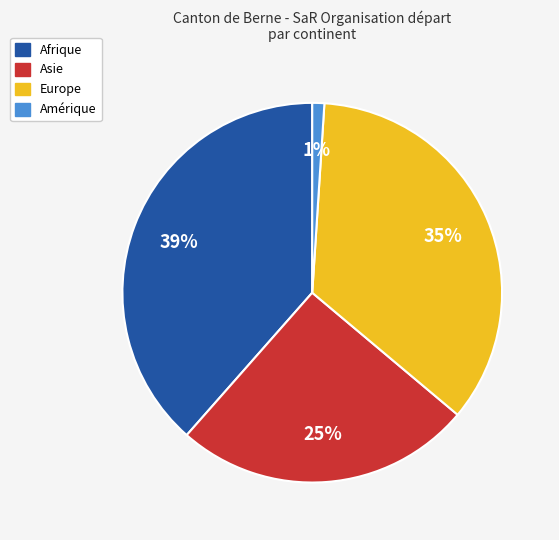

Rank the categories by value from lowest to highest.

Amérique, Asie, Europe, Afrique